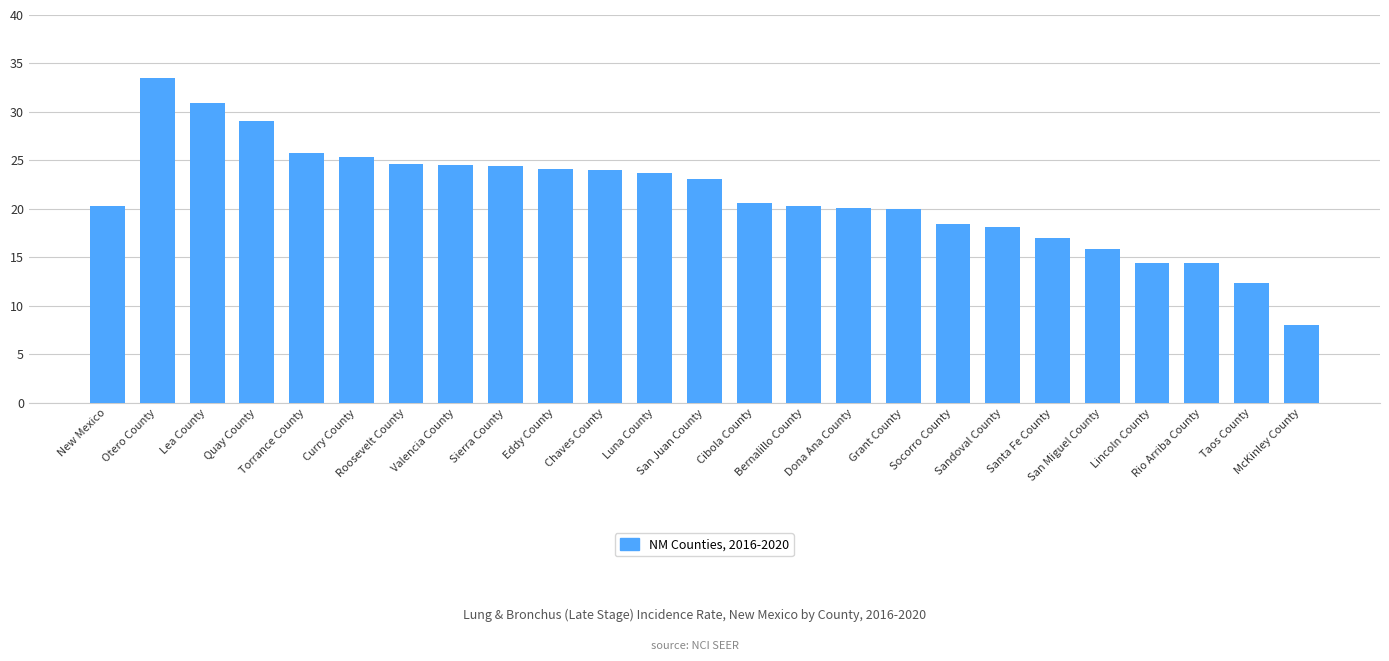

Are the bars horizontal?

No